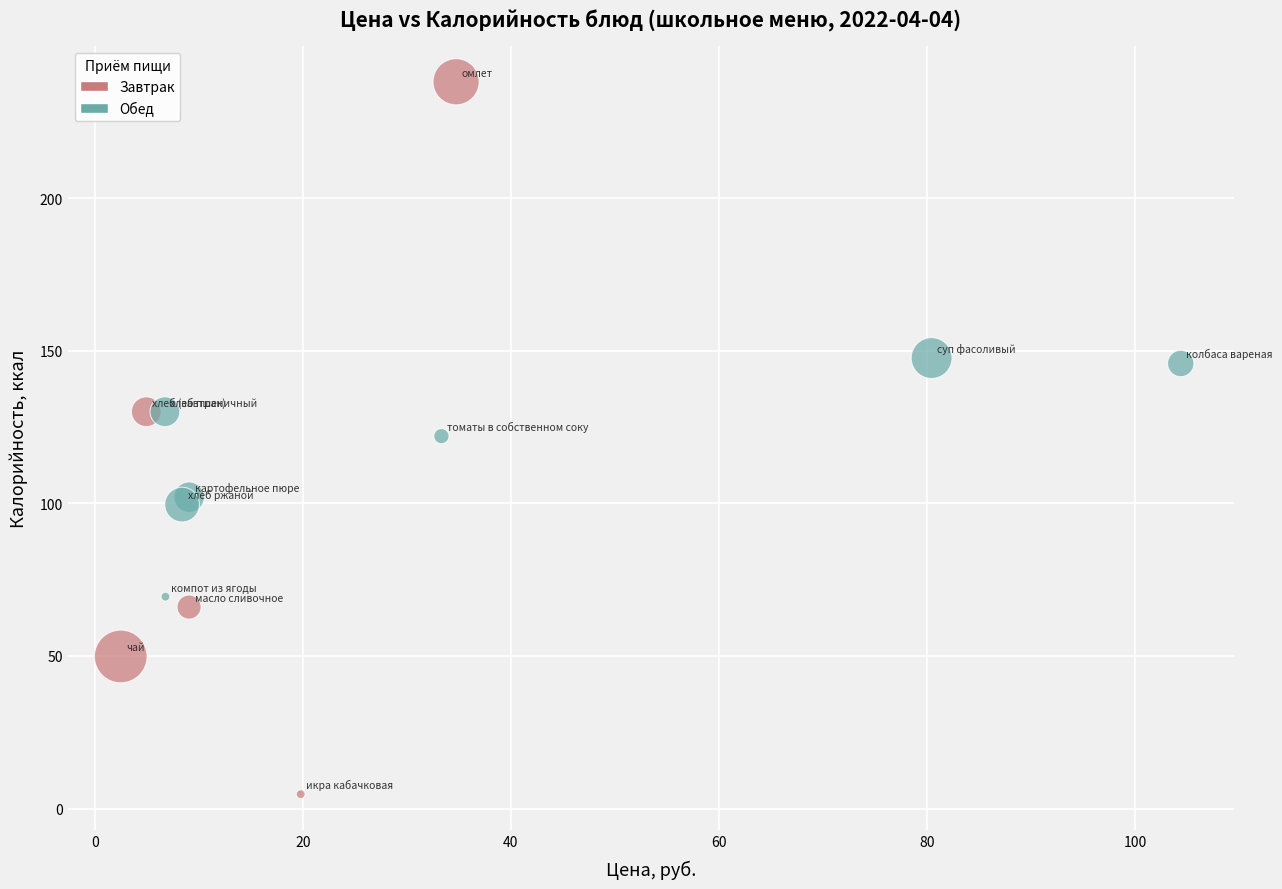

Which series reaches the minimum Y coordinate?

Завтрак